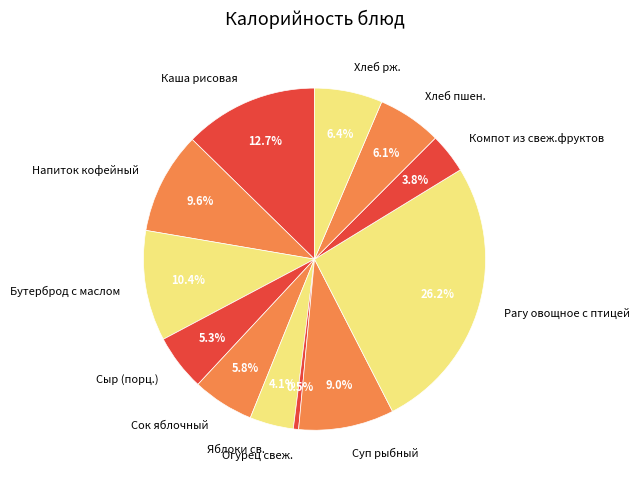

The Бутерброд с маслом slice represents 16% of the pie. True or false?

False